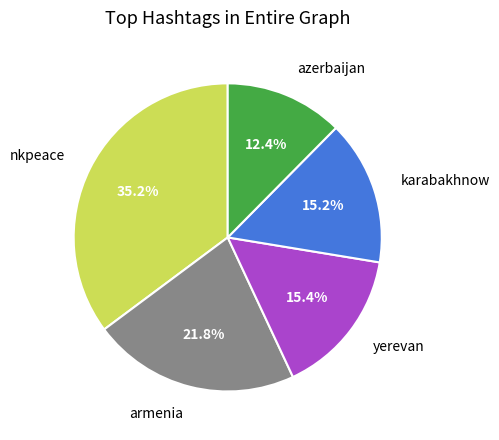

What percentage is NOT represented by karabakhnow?

84.8%